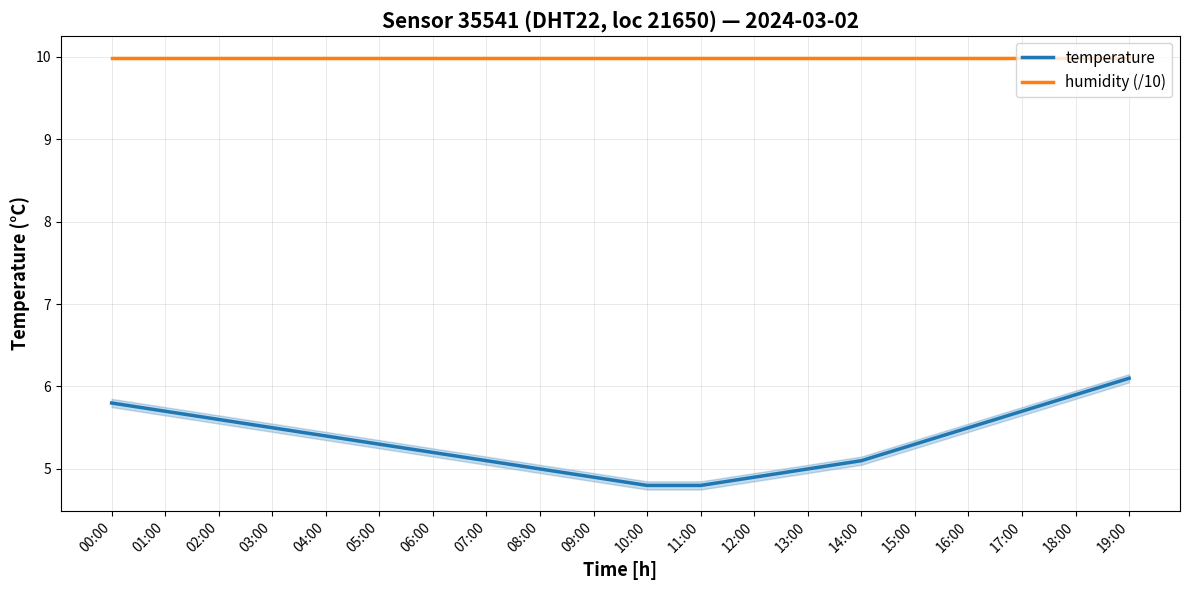

At which label is humidity (/10) closest to 9?

00:00